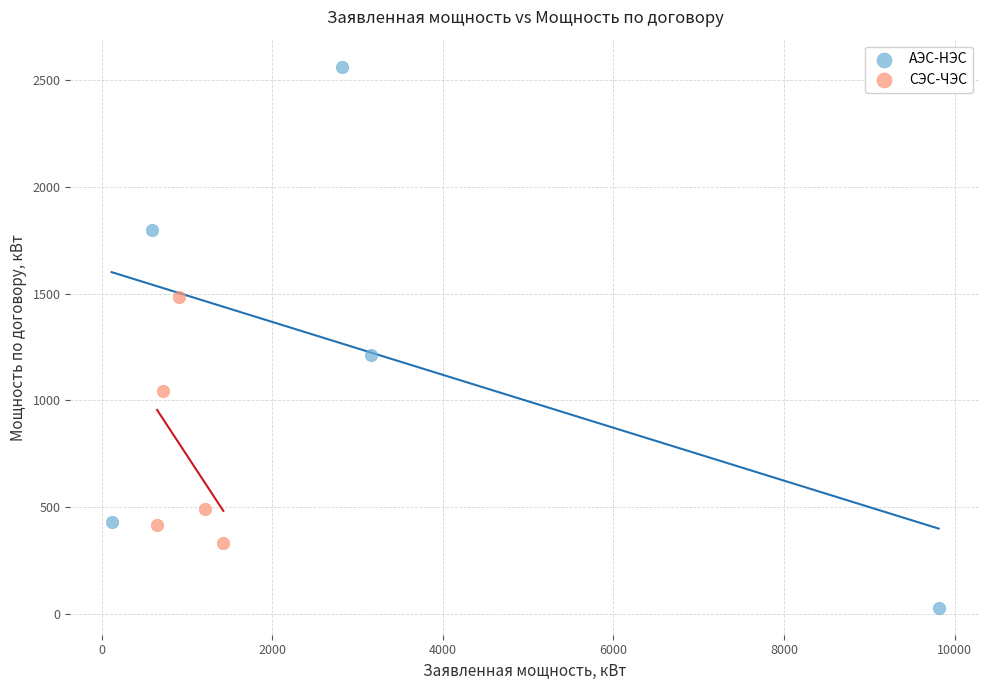

Which series reaches the maximum Y coordinate?

АЭС-НЭС